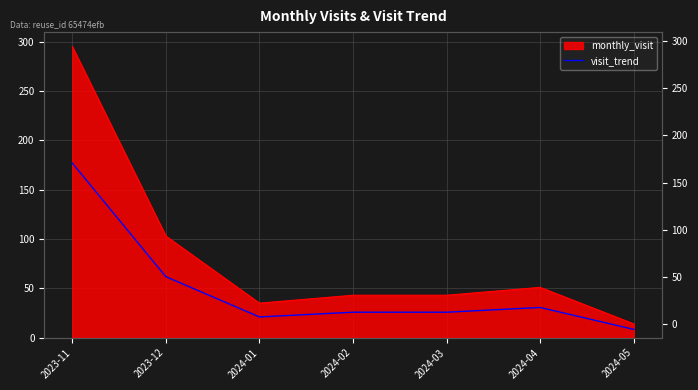

What is the label of the 5th point from the left?

2024-03